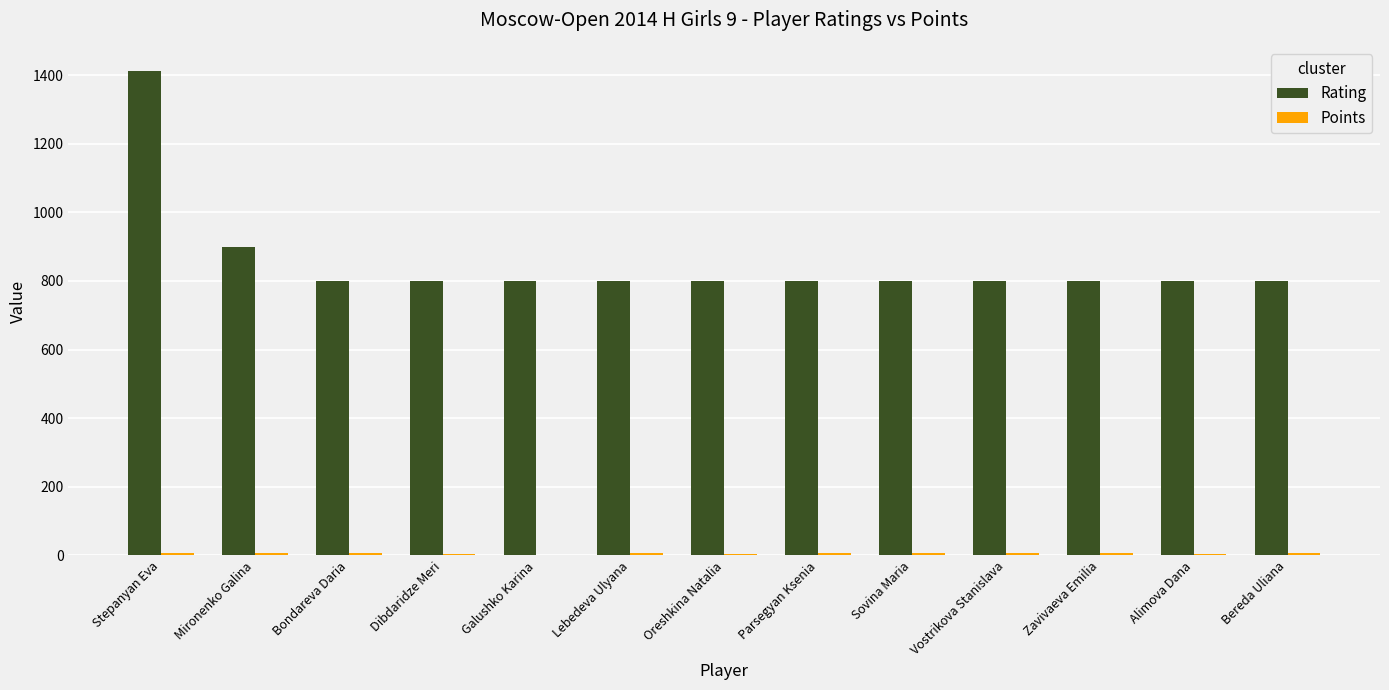

Which label corresponds to the largest value in the chart?

Stepanyan Eva